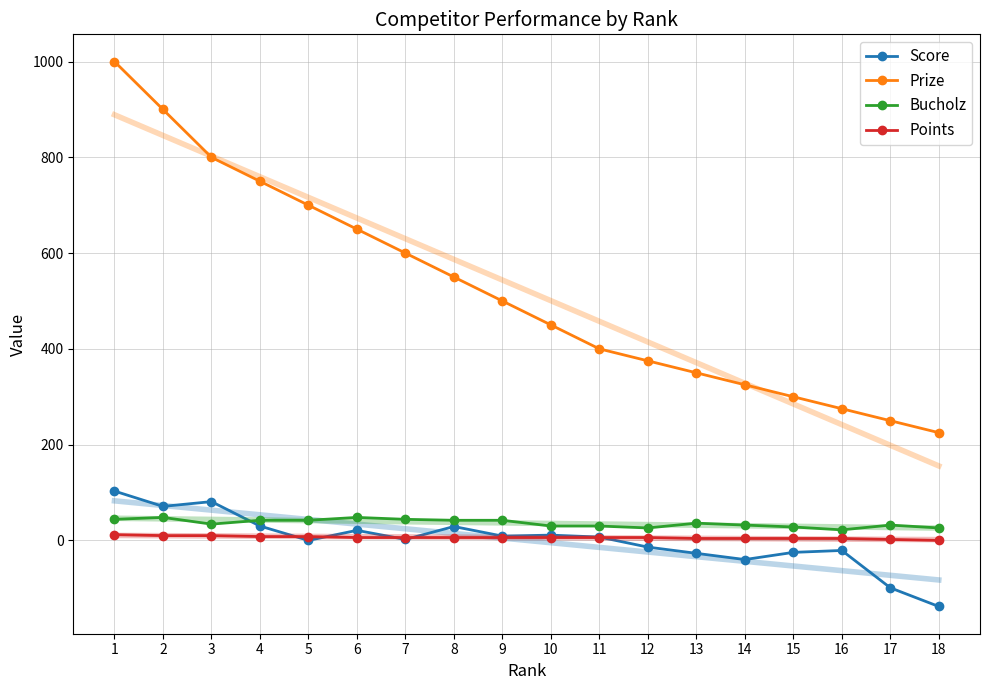

Which series has the largest range (max minus min)?

Prize